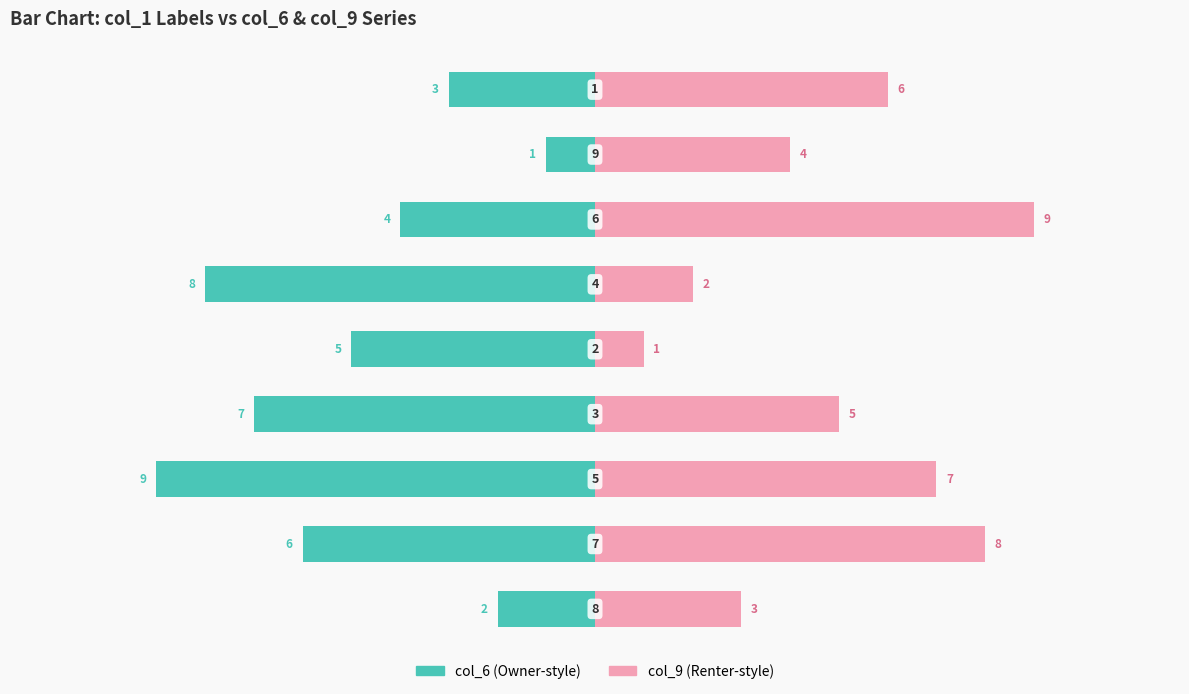

Where does the col_9 (right) series first go above 5?

1